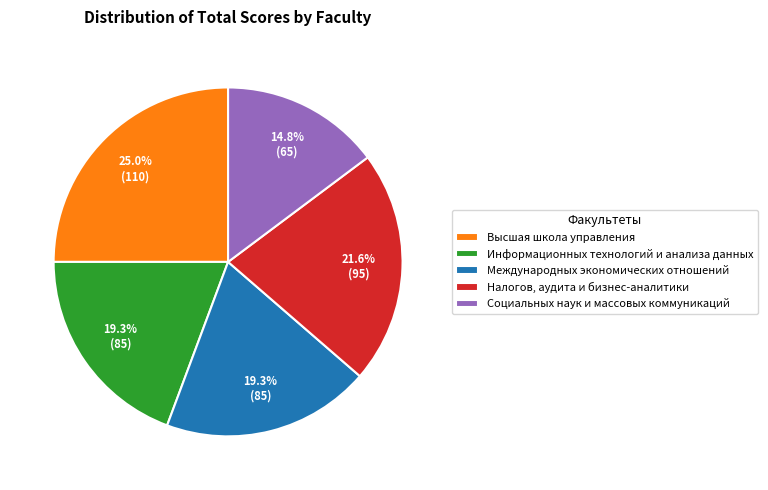

Count the number of slices in the pie.

5